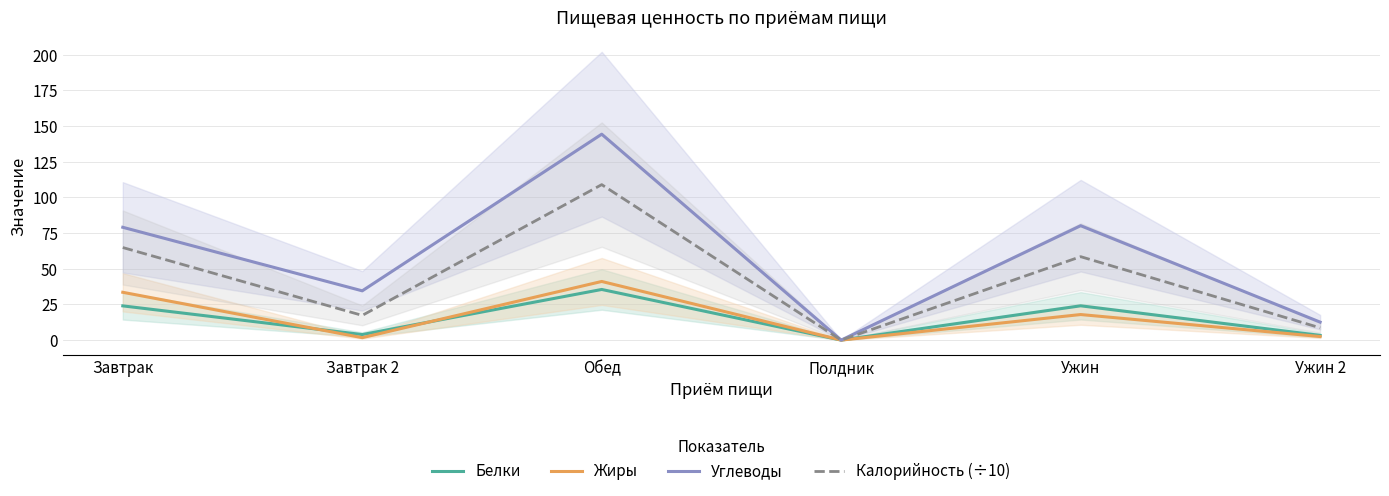

True or false: Жиры has more than 2 points higher than both neighbors.

False